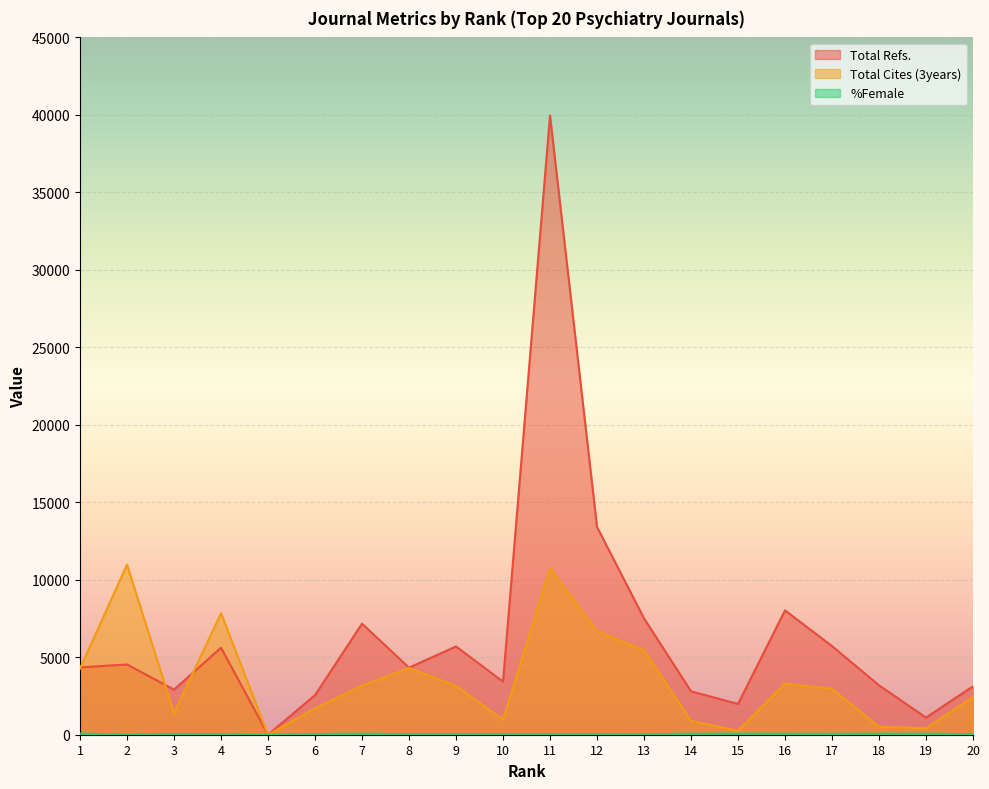

True or false: Total Cites (3years) and %Female intersect in this chart.

False